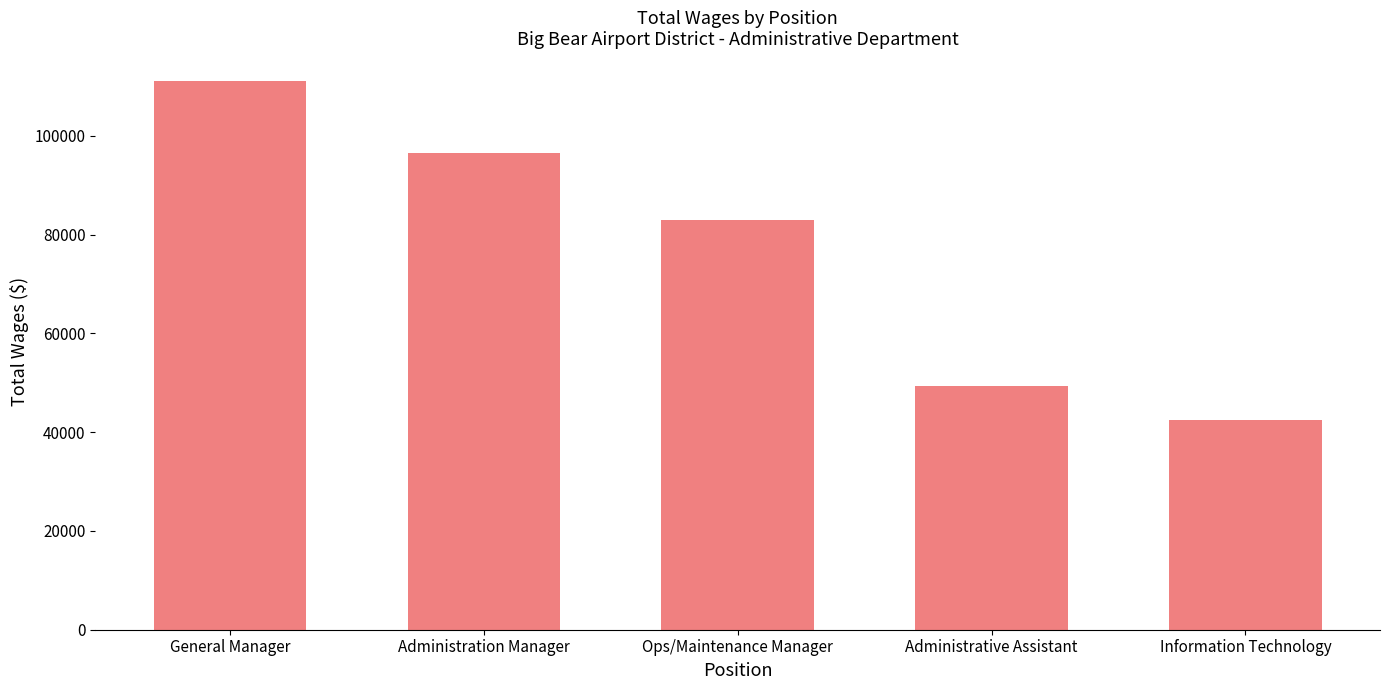

What is the value of the 3rd bar from the left?

83005